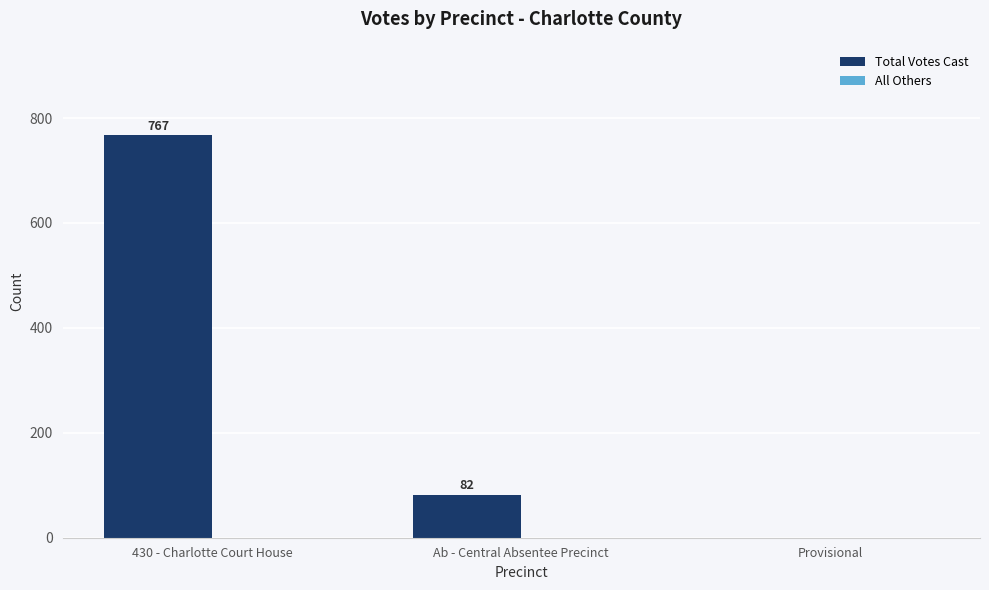

True or false: the data shows 82 at Ab - Central Absentee Precinct.

True